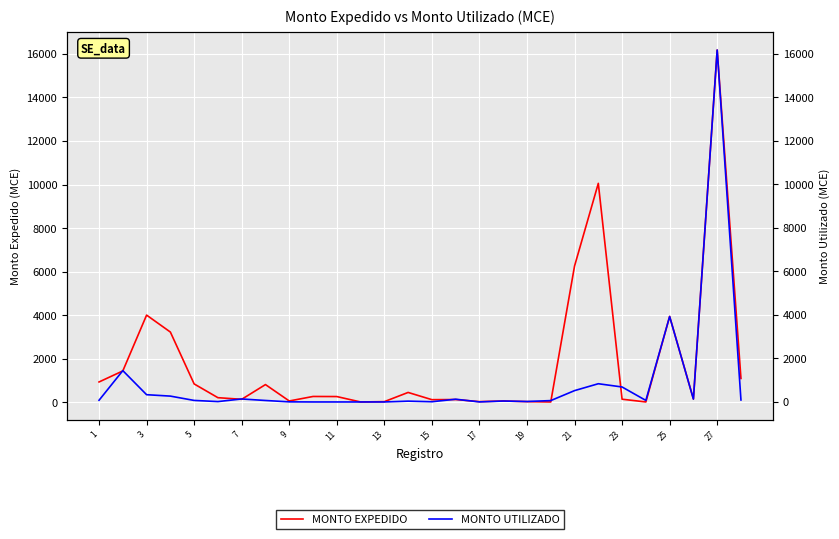

How many values in the MONTO EXPEDIDO series exceed 263?

13